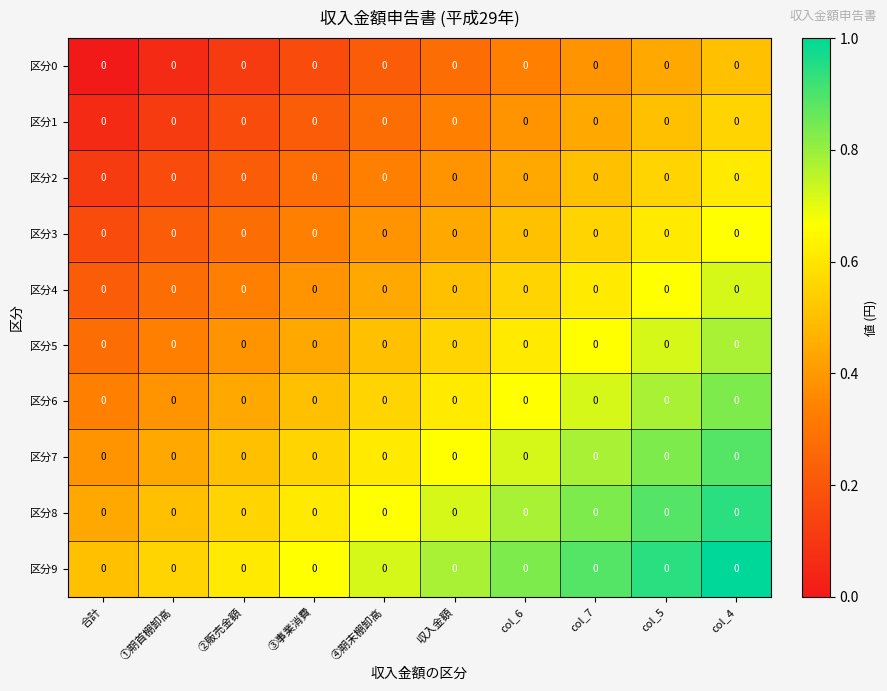

What is the minimum value for 区分5?

0.3